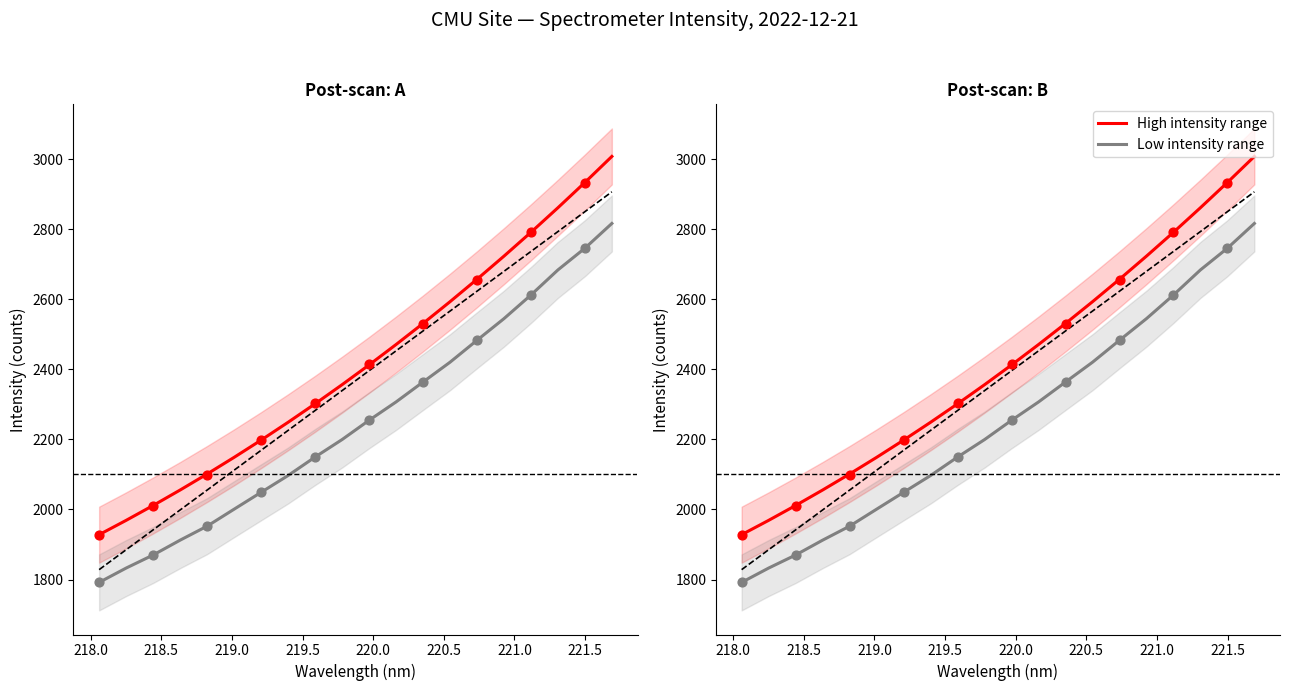

Which series contains the highest Y value?

High intensity range